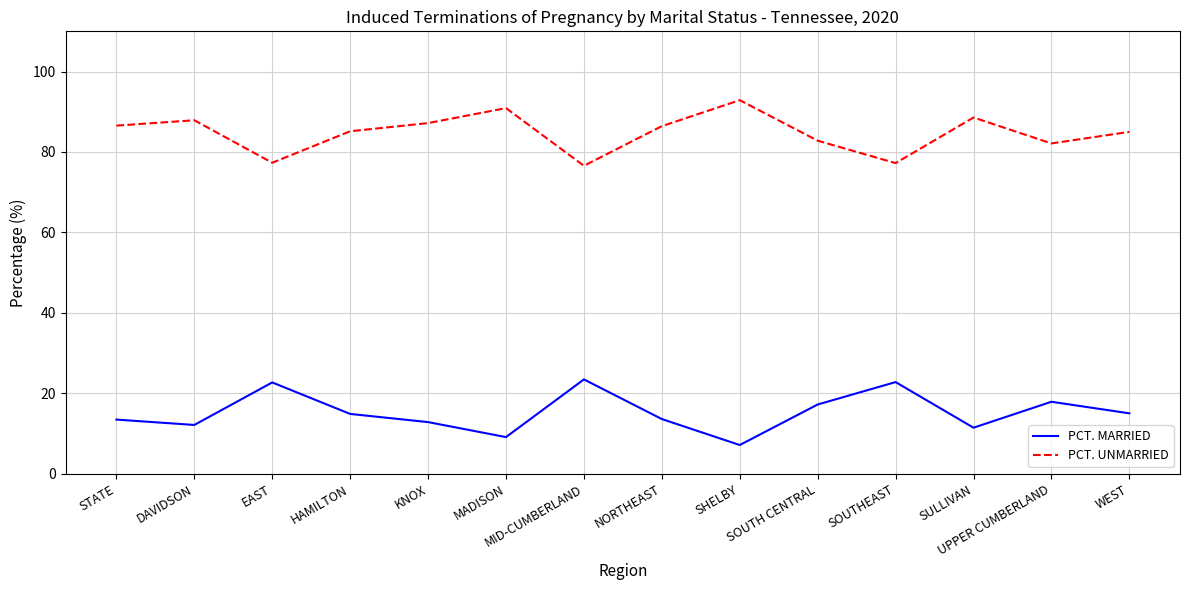

The value of PCT. MARRIED at MID-CUMBERLAND is 23.4. True or false?

True